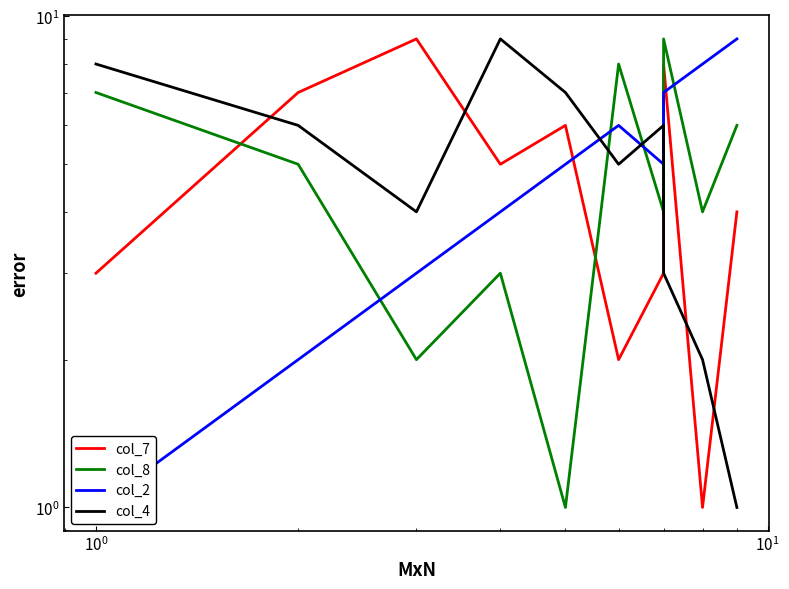

What is the approximate value of col_4 at 9?

1